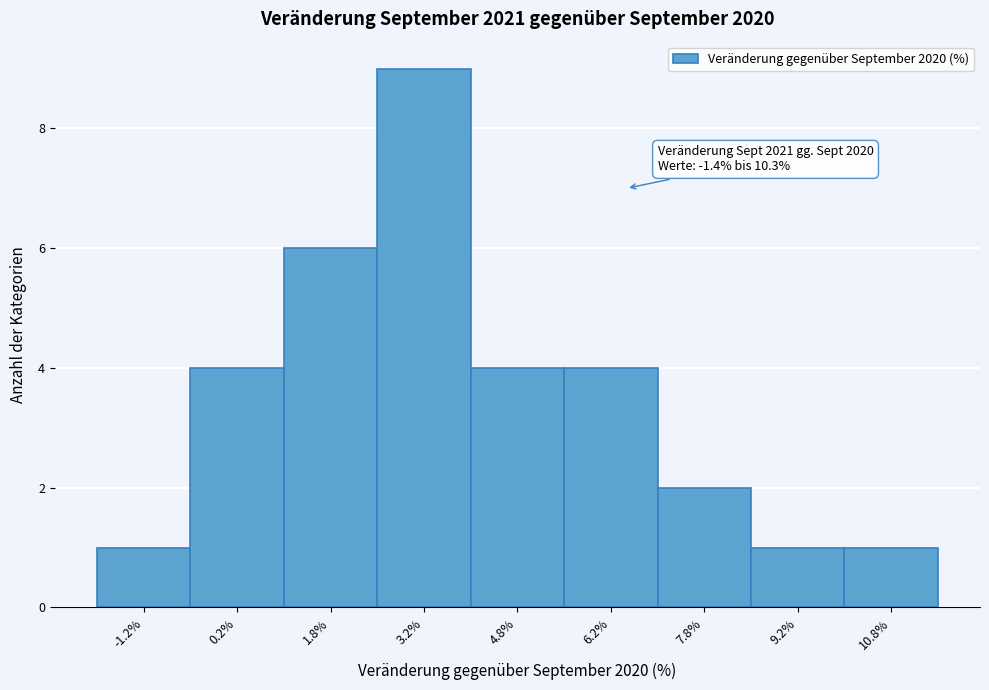

Which range on the x-axis has the tallest bar?

2.5 to 4.0